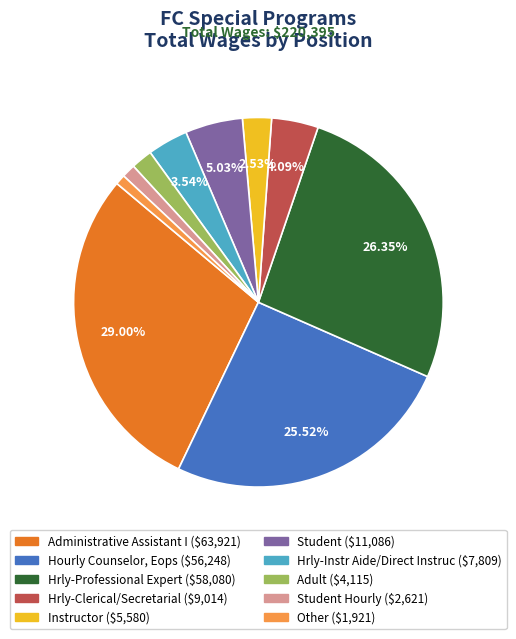

Is there a majority slice in this chart?

No